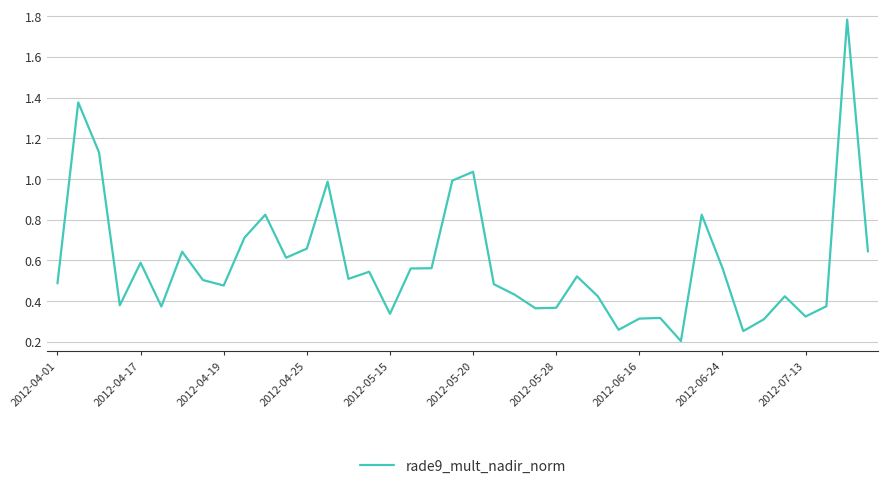

Is it true that the value at 2012-05-20 is 1.7?

False